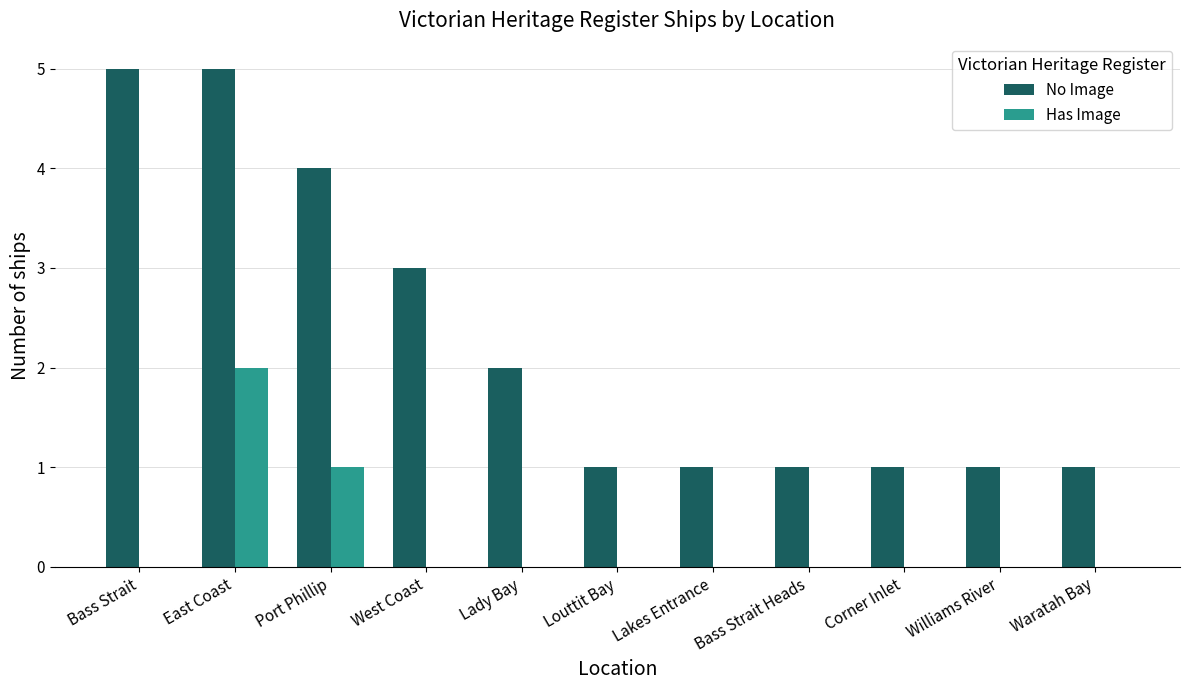

How many groups of bars are there?

11